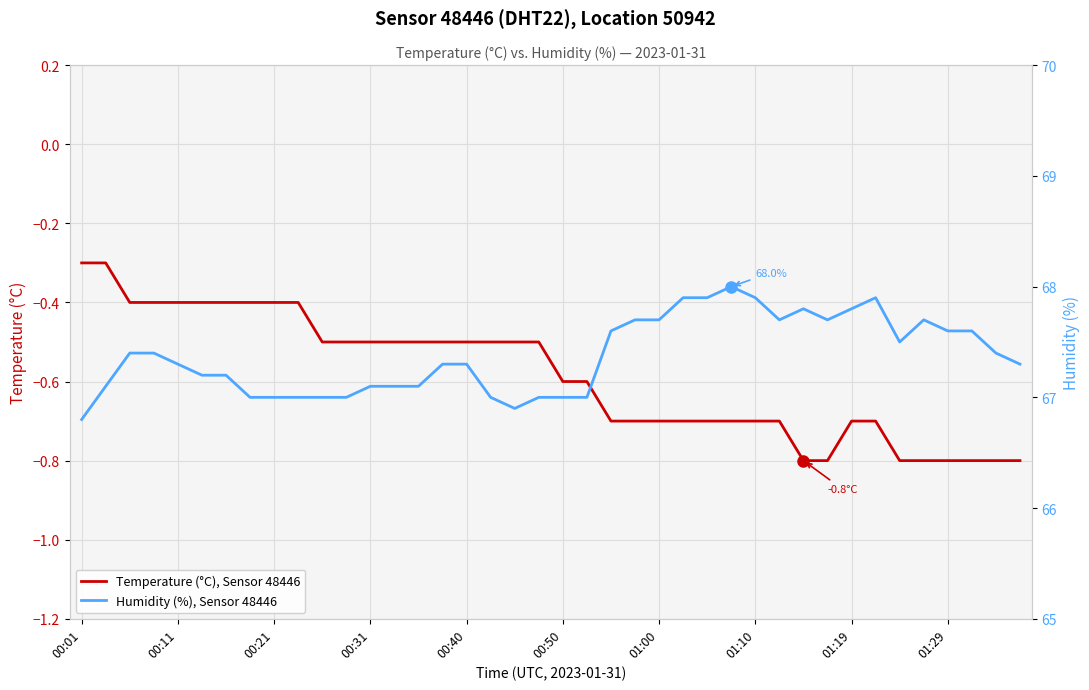

Is the value of Humidity (%), Sensor 48446 at 28 greater than the value of Temperature (°C), Sensor 48446 at 19?

Yes